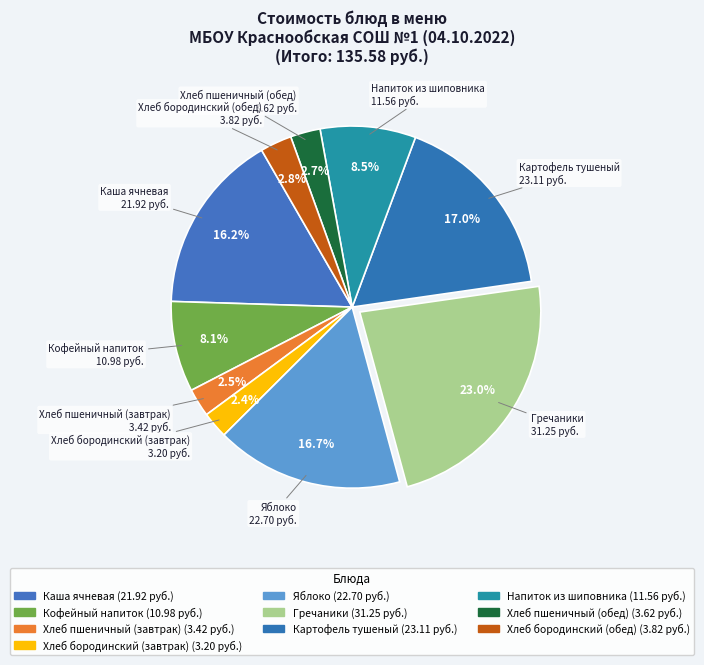

Count the number of slices in the pie.

10